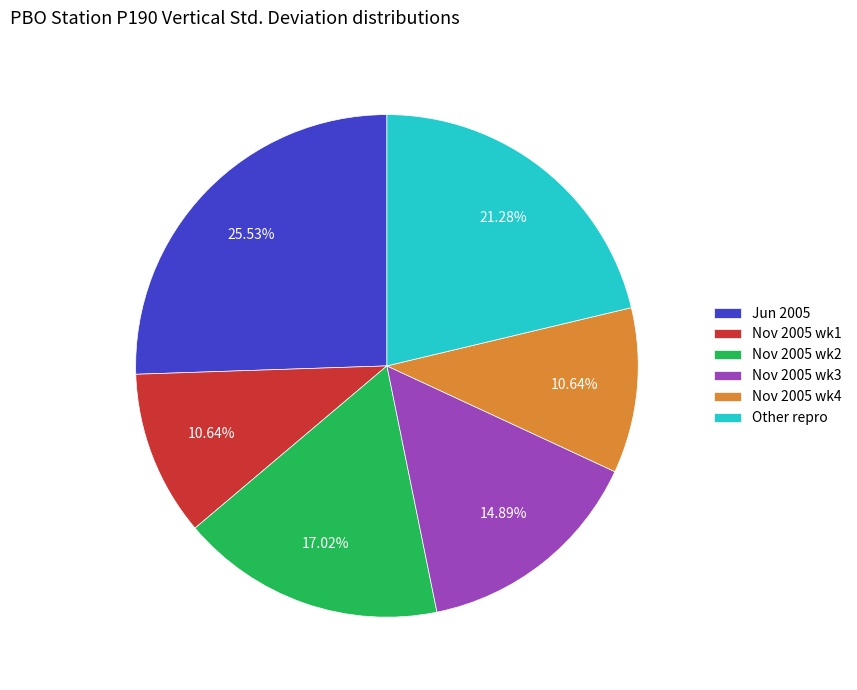

Which category has the biggest portion of the pie?

Jun 2005